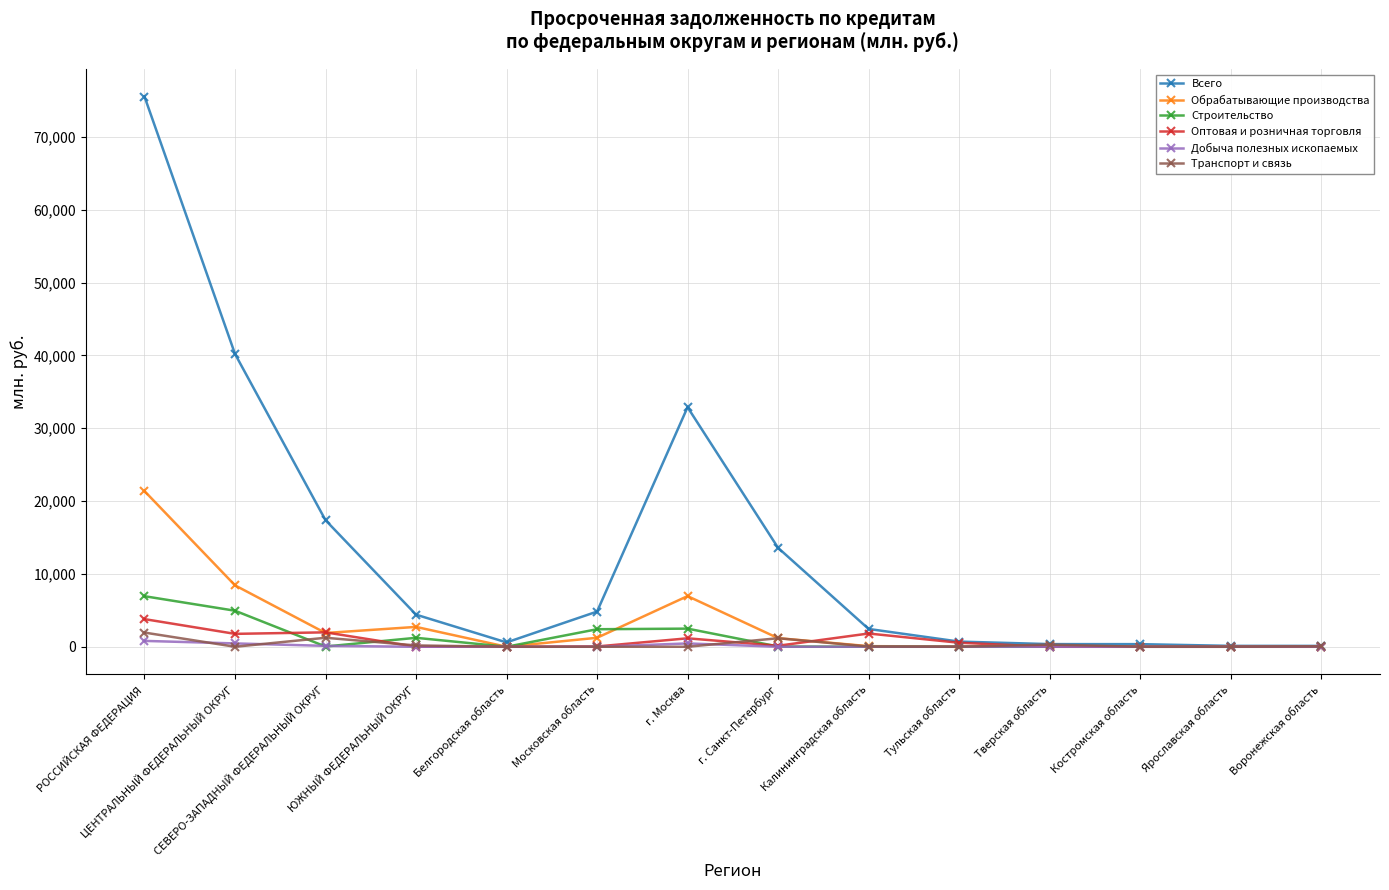

Which series has the largest total across all categories?

Всего